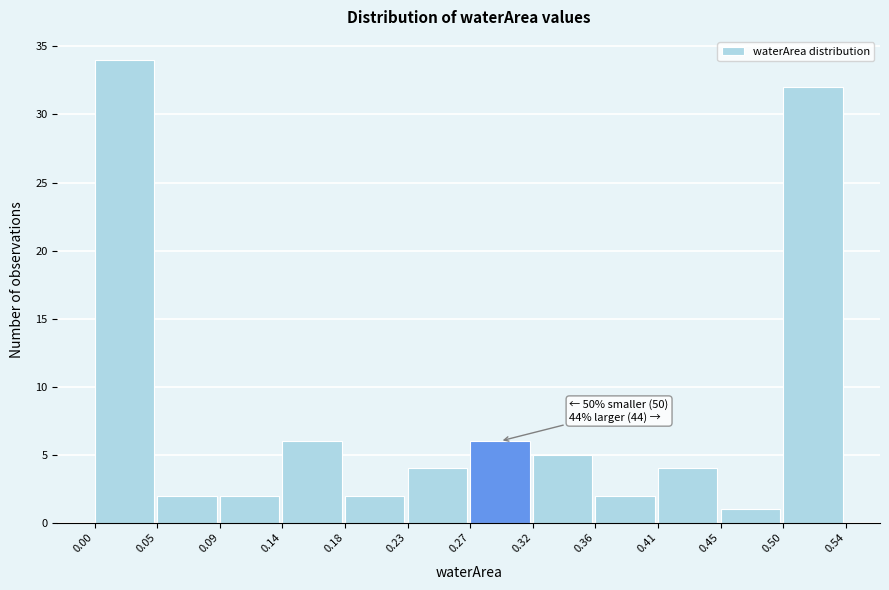

Over which range of the x-axis is the bar tallest?

0.00 to 0.05